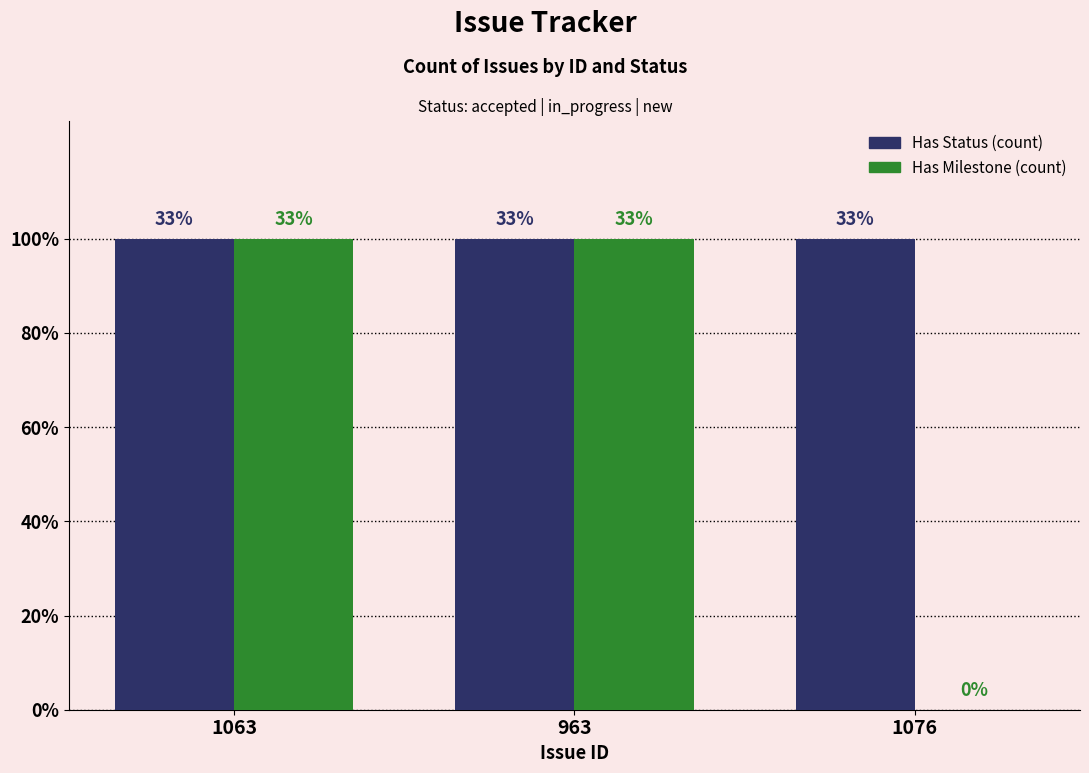

Is it true that Has Status (count) equals 1 at 1076?

False